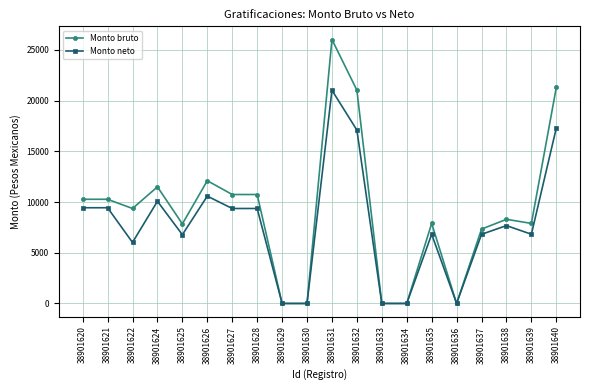

What is the total value across all series at 38901631?

47053.0